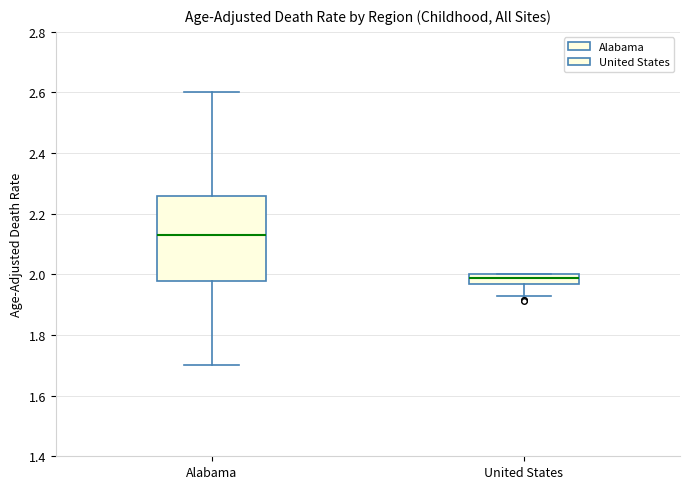

Which box is the tallest, from its lower edge to its upper edge?

Alabama